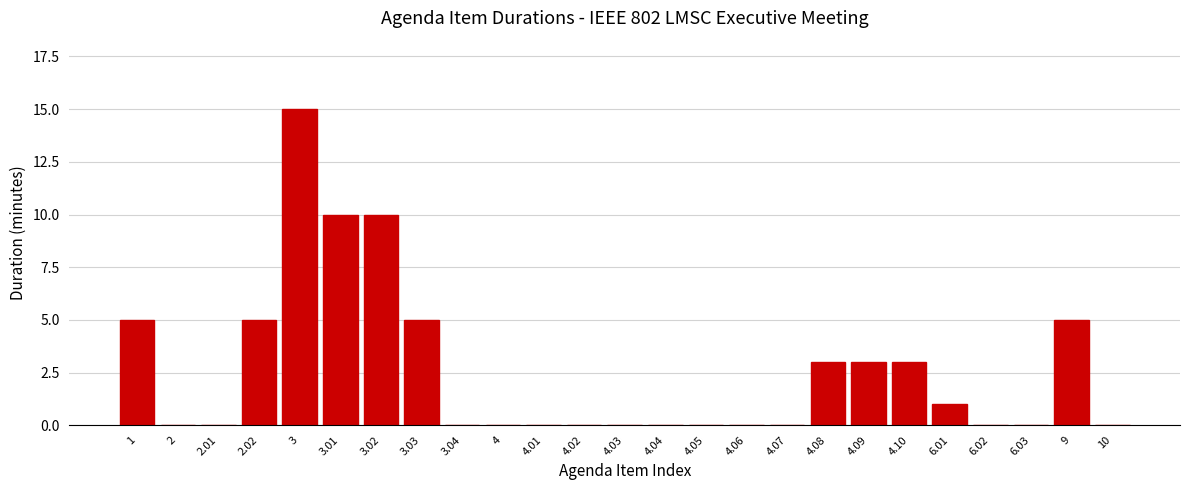

Reading left to right, list all the values displayed in this chart.

1=5	2=0	2.01=0	2.02=5	3=15	3.01=10	3.02=10	3.03=5	3.04=0	4=0	4.01=0	4.02=0	4.03=0	4.04=0	4.05=0	4.06=0	4.07=0	4.08=3	4.09=3	4.10=3	6.01=1	6.02=0	6.03=0	9=5	10=0